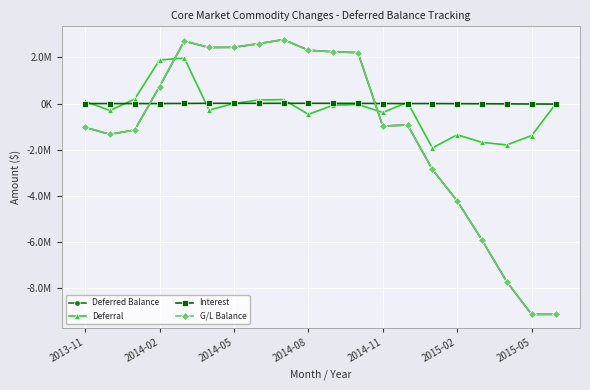

How many lines are shown in the chart?

4